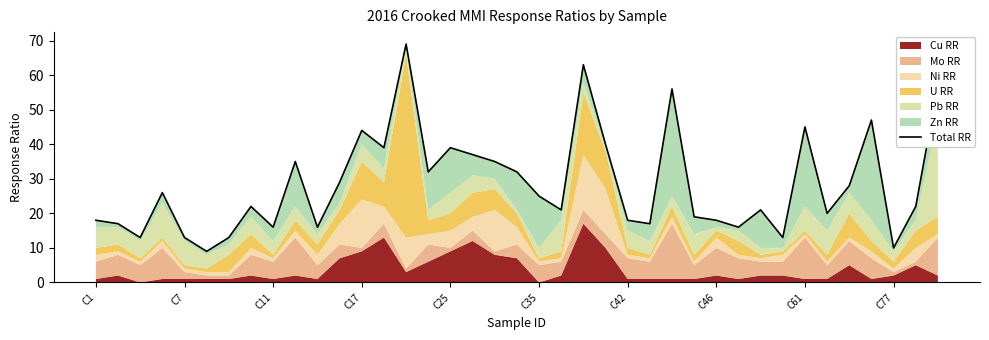

Reading left to right, list all the values displayed in this chart.

18	17	13	26	13	9	13	22	16	35	16	29	44	39	69	32	39	37	35	32	25	21	63	40	18	17	56	19	18	16	21	13	45	20	28	47	10	22	57